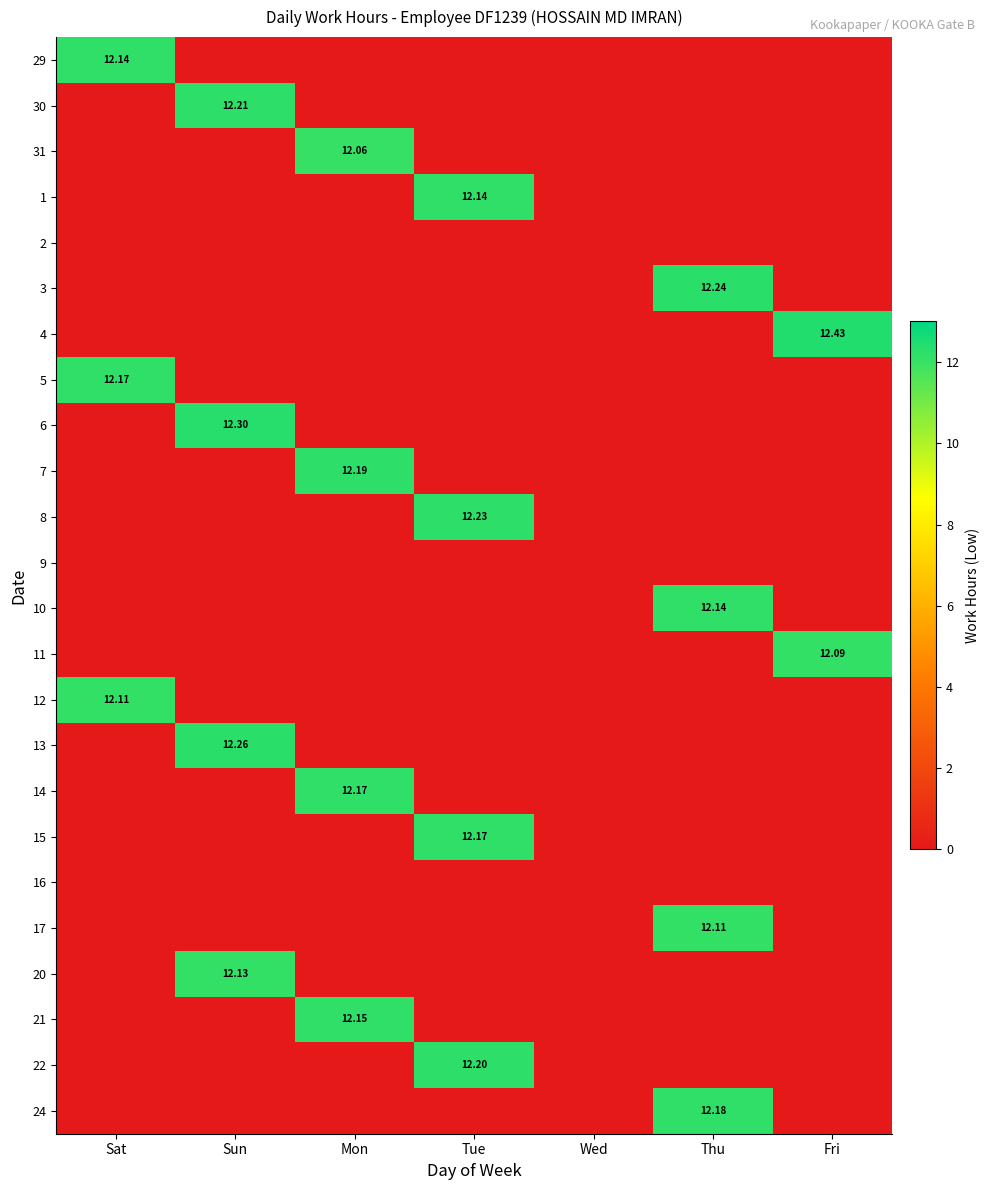

Which category has the lowest value in the 13 series?

Sat